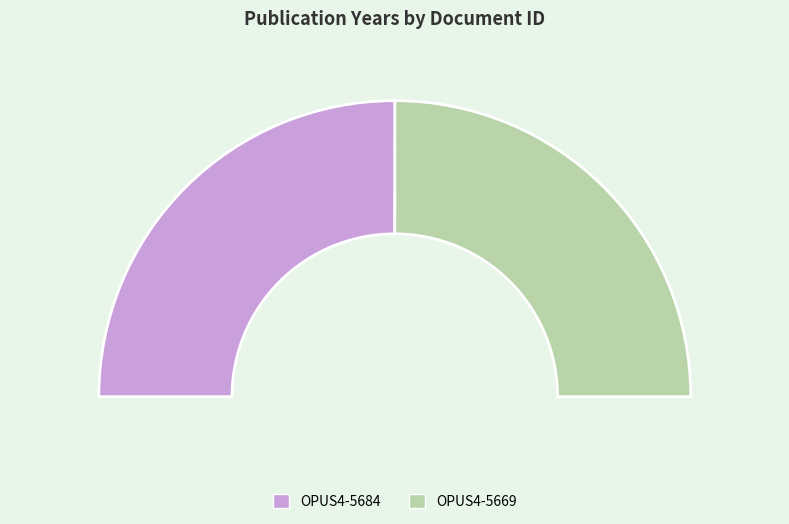

Between OPUS4-5684 and OPUS4-5669, which is larger?

OPUS4-5684